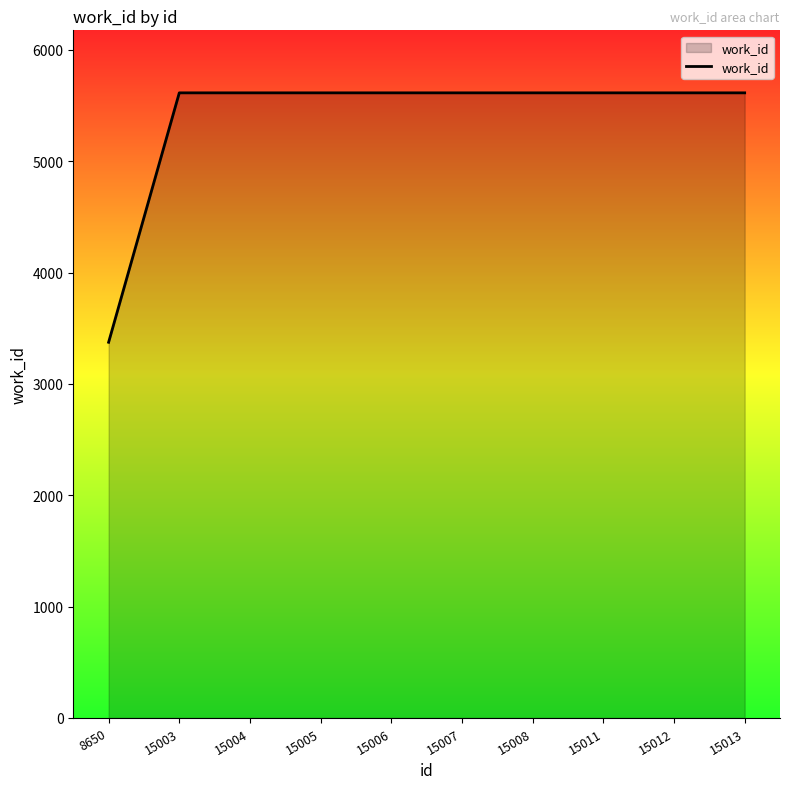

Approximately how many times larger is the value at 8650 compared to 15005?

0.6